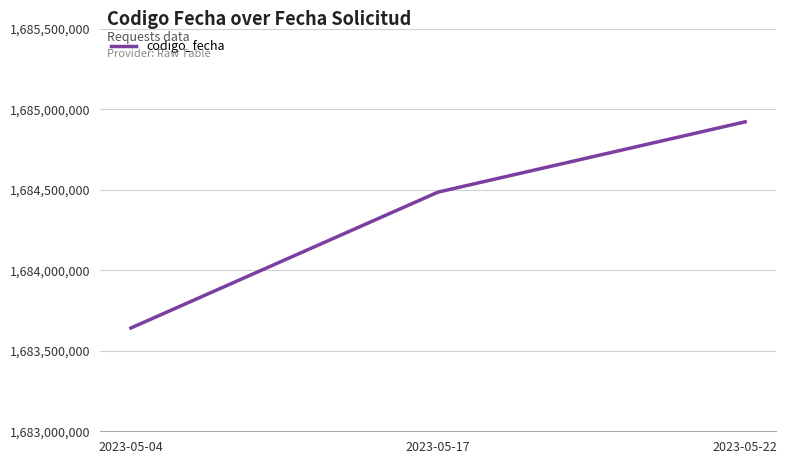

What is the greatest value displayed?

1684922968